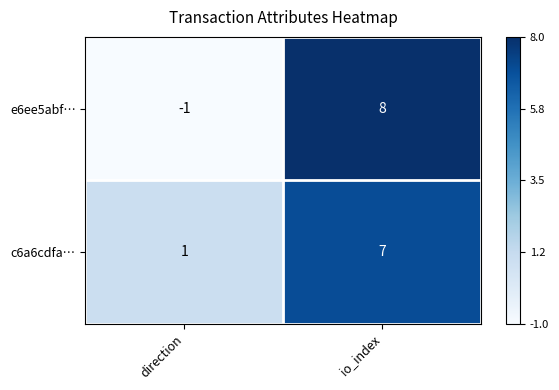

Which series has the largest range (max minus min)?

e6ee5abf…